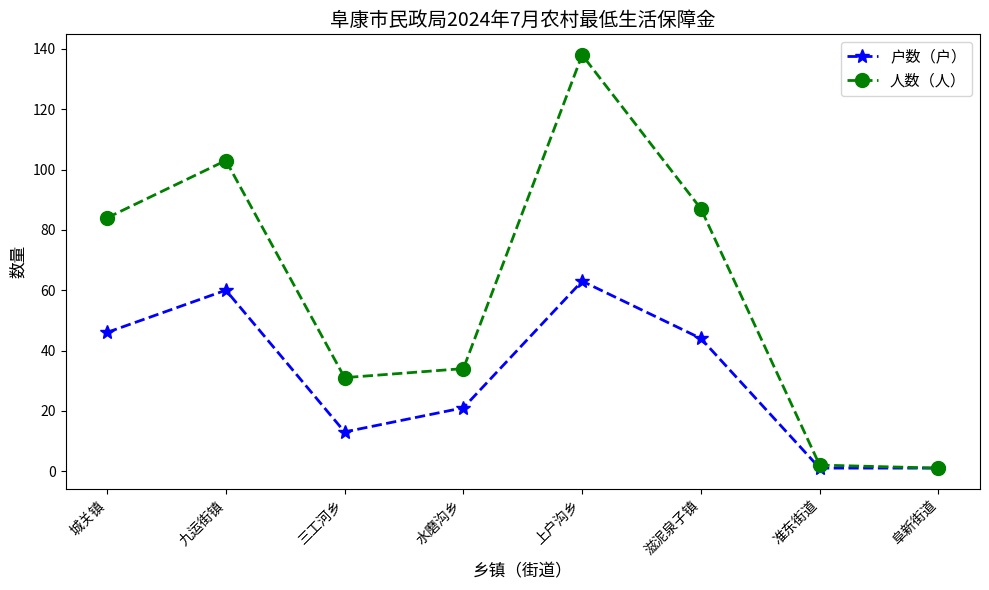

What is the average value of the 人数（人） series?

60